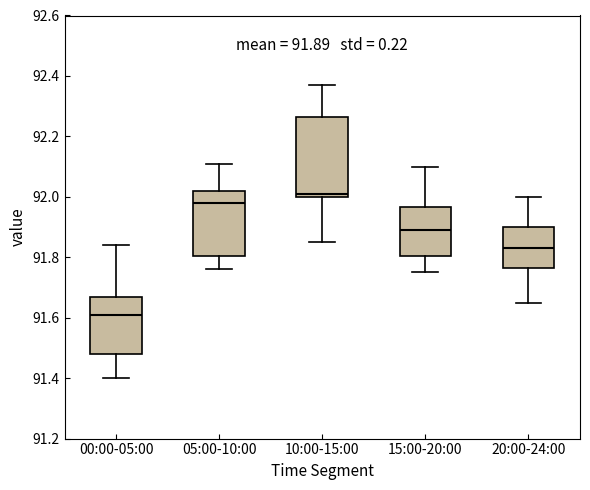

Which box has the lowest median line?

00:00-05:00